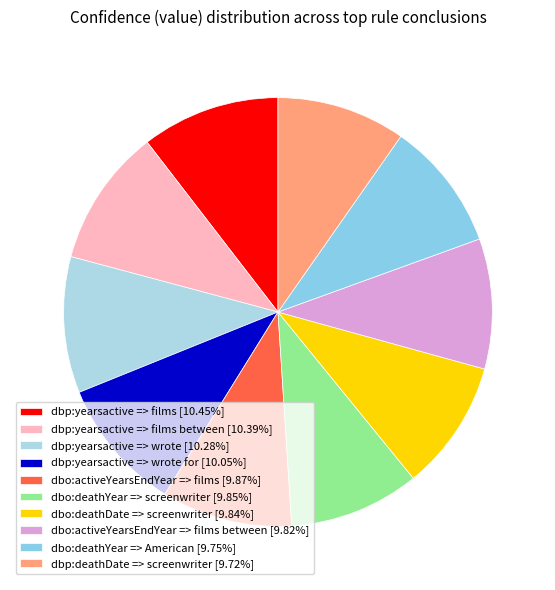

Which slice is the largest?

dbp:yearsactive => films